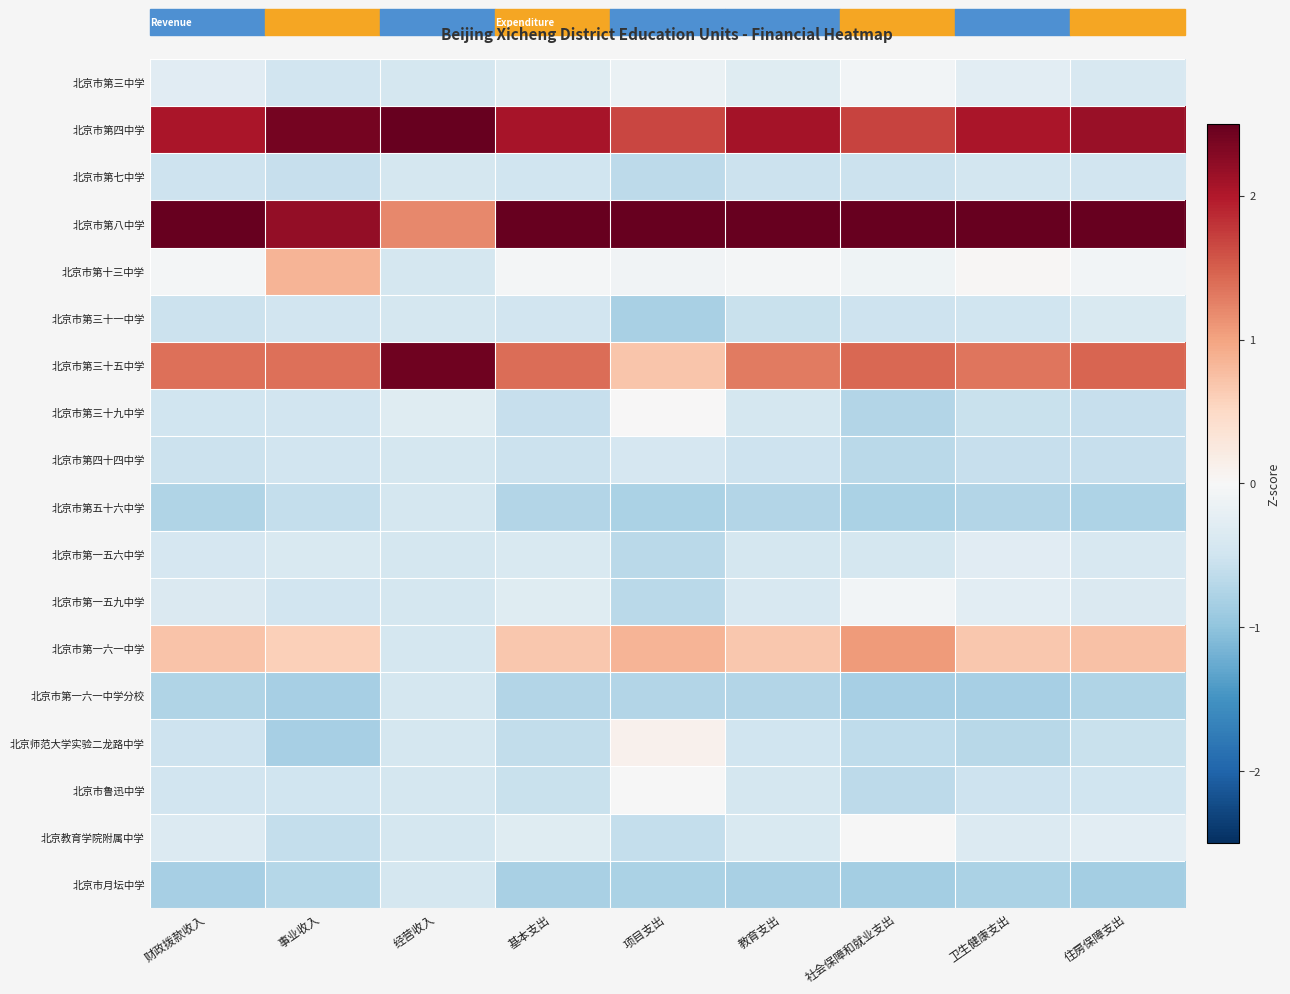

At how many categories does at least one series exceed 0?

9